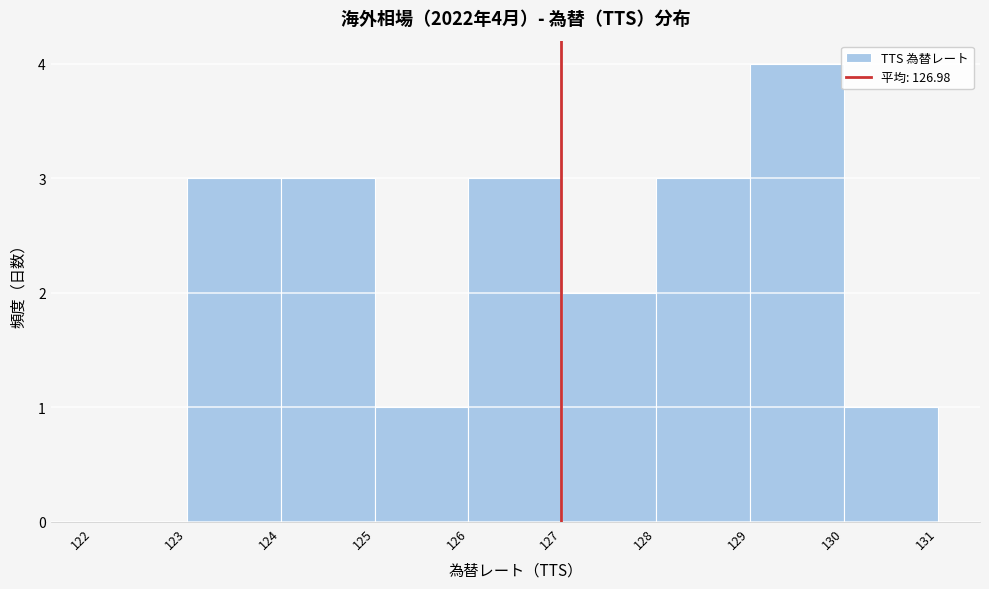

Which range on the x-axis has the tallest bar?

129 to 130